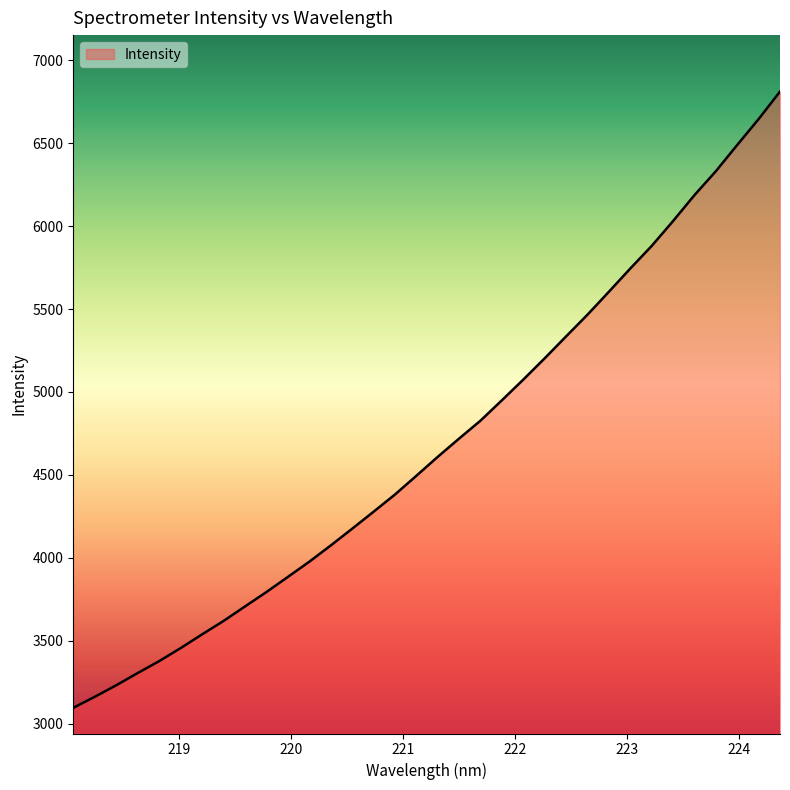

What is the minimum value shown in the chart?

3095.6